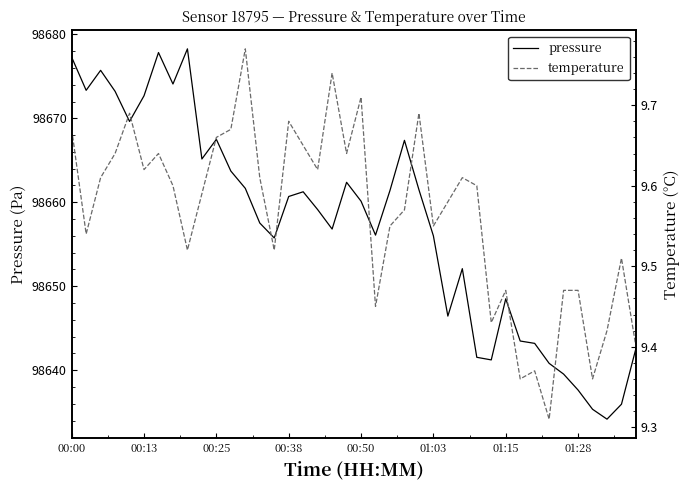

True or false: pressure has more than 0 interior local peaks.

True